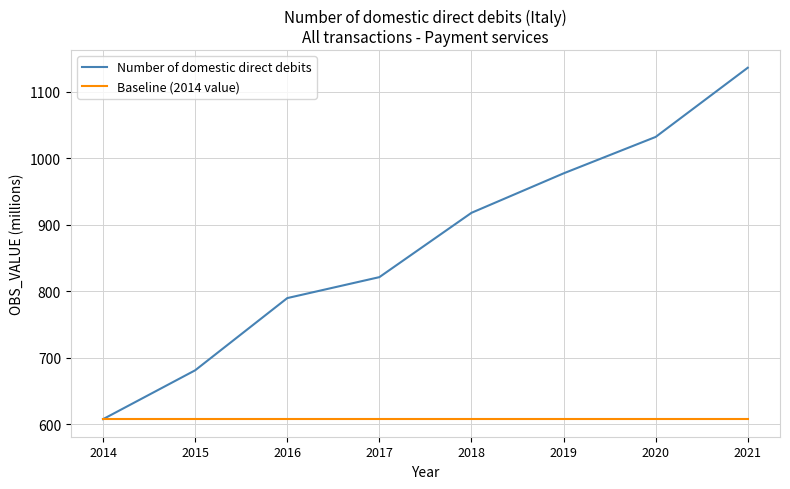

What is the smallest value displayed?

607.5